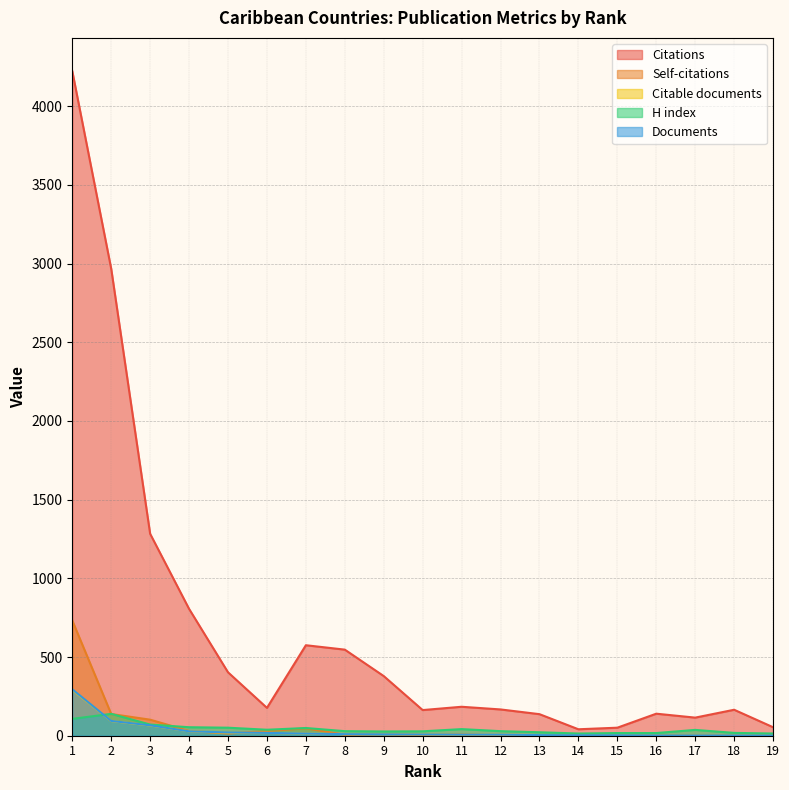

Reading left to right, extract all data points from this chart.

Citations: 4223	2967	1283	806	403	177	575	547	379	163	184	167	137	41	51	140	115	165	54
Self-citations: 732	138	102	30	14	30	47	6	10	4	8	2	4	0	1	0	0	0	0
Citable documents: 291	93	65	28	19	18	14	10	9	8	6	7	4	3	3	2	2	2	1
H index: 107	139	71	54	51	38	49	29	27	28	42	29	22	14	17	17	37	18	14
Documents: 295	94	66	28	21	18	14	10	9	8	7	7	4	3	3	2	2	2	1